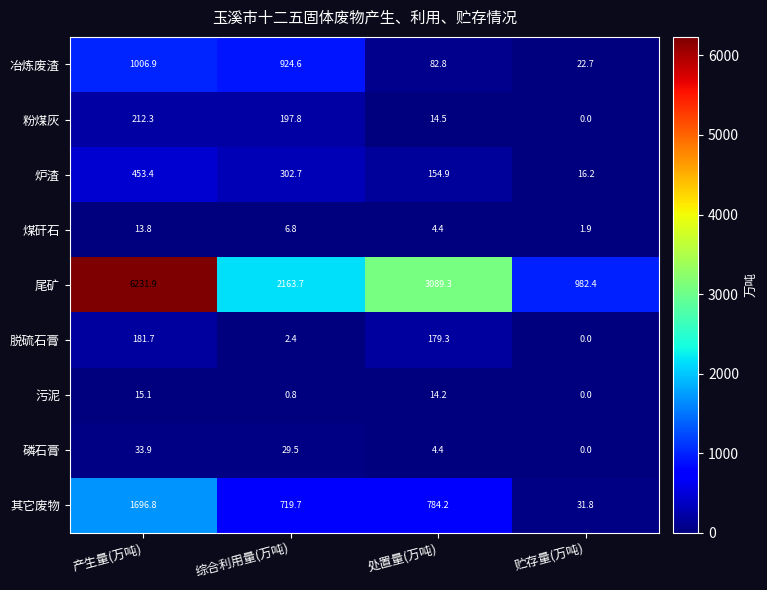

What is the total value across all series at 综合利用量(万吨)?

4348.0